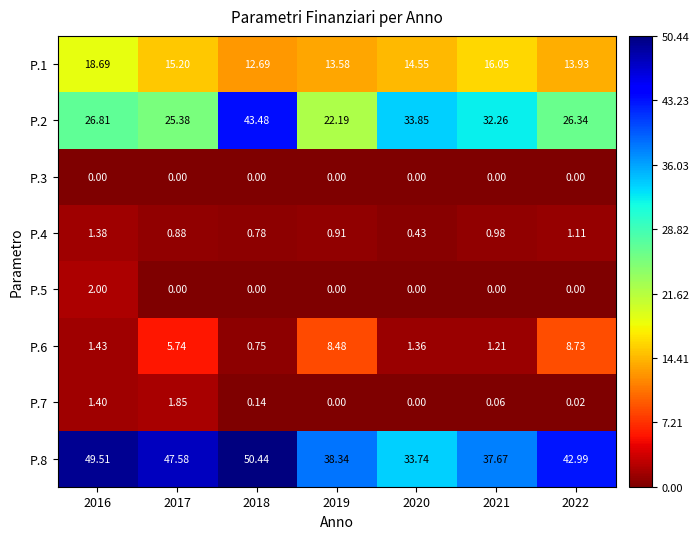

Is the value of P.1 at 2020 greater than the value of P.4 at 2021?

Yes